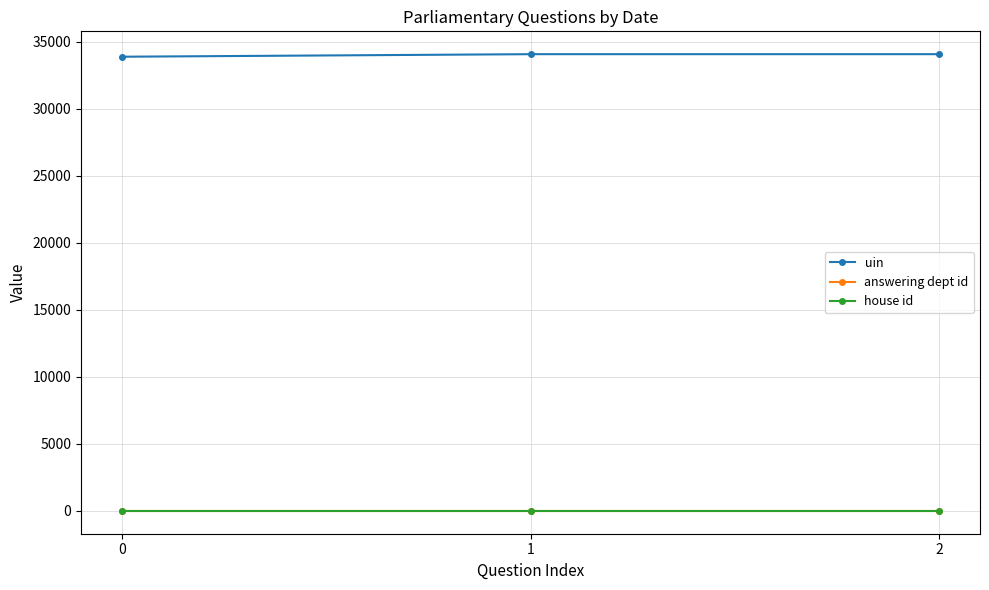

How many series are shown in this chart?

3